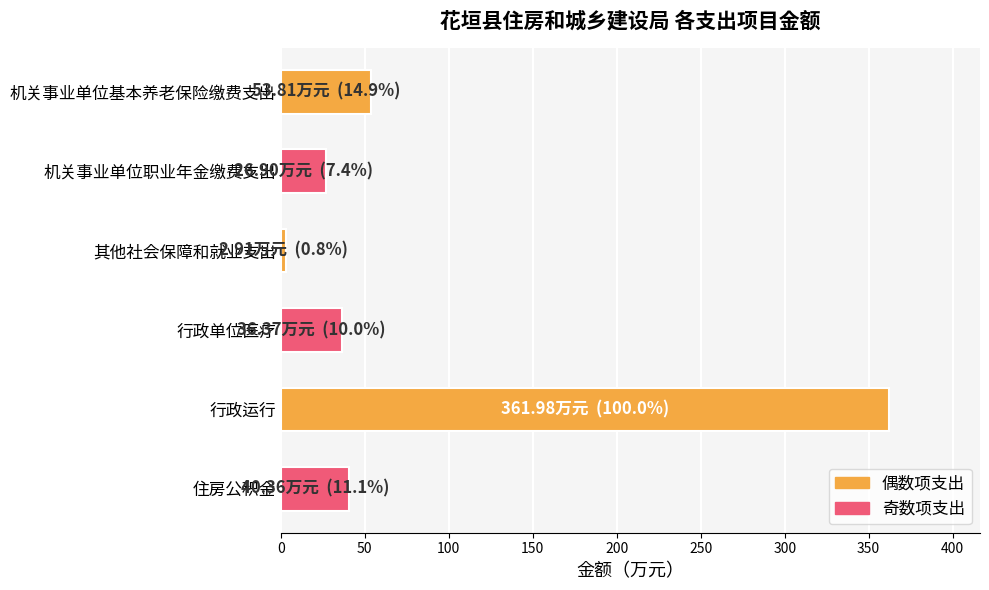

What is the difference between the maximum and second lowest values?

335.1